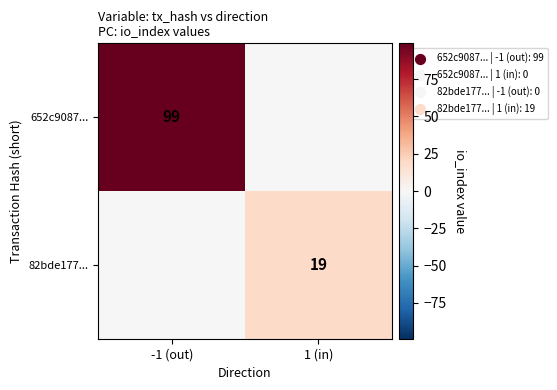

The value of 652c9087... at -1 (out) is 167. True or false?

False